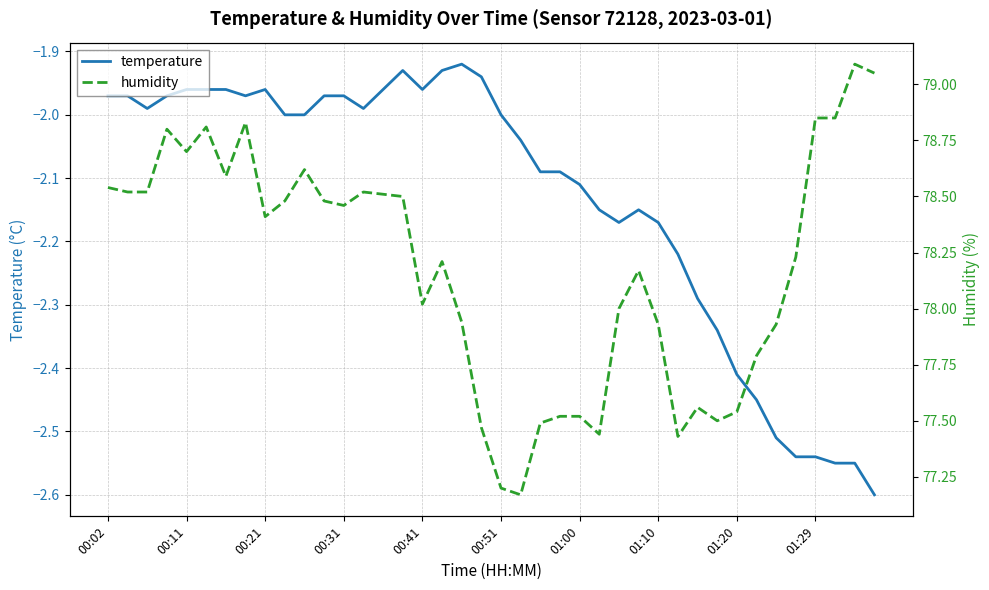

True or false: temperature and humidity intersect in this chart.

False